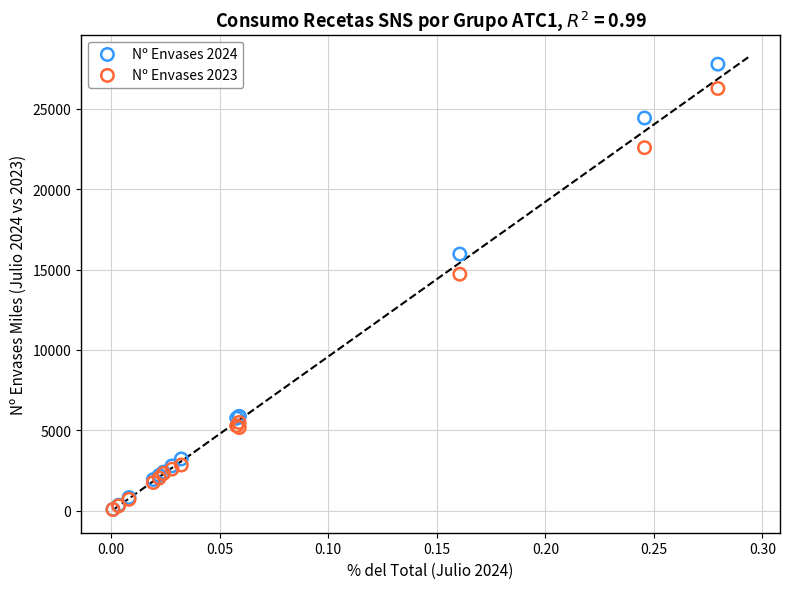

What are all the series names shown in the legend?

Nº Envases 2024, Nº Envases 2023